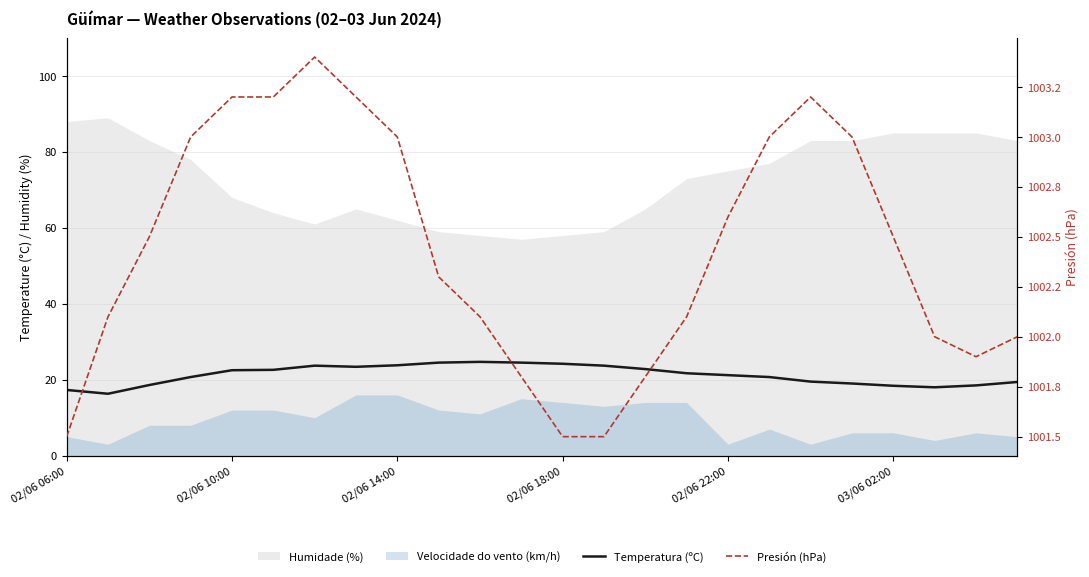

What is the minimum value for Temperatura (ºC)?

16.3